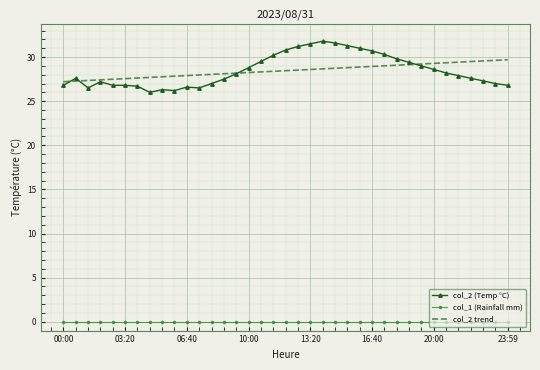

True or false: col_2 trend and col_1 (Rainfall mm) intersect in this chart.

False